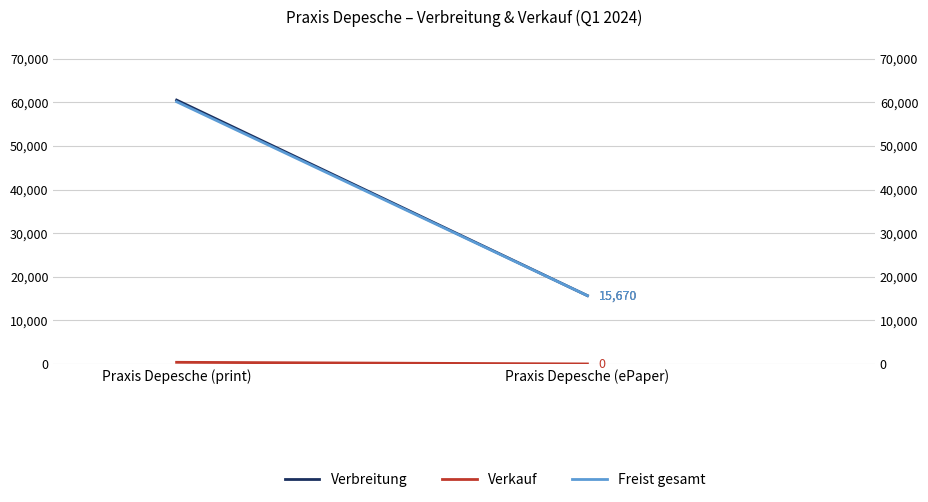

What is the value of the Verbreitung point at the 2nd from the left?

15670